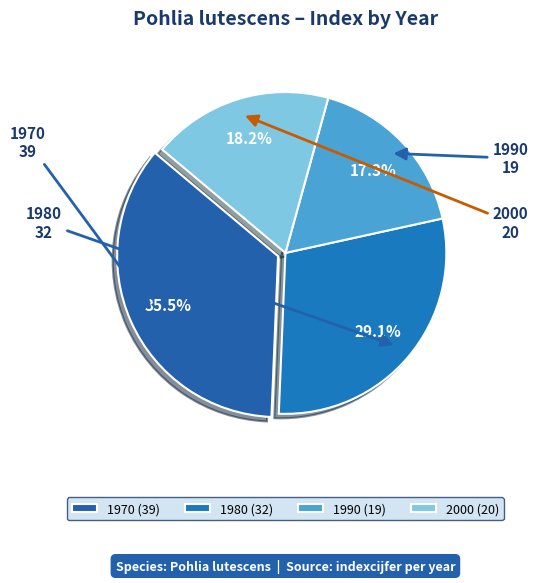

Between 1990 and 2000, which is larger?

2000